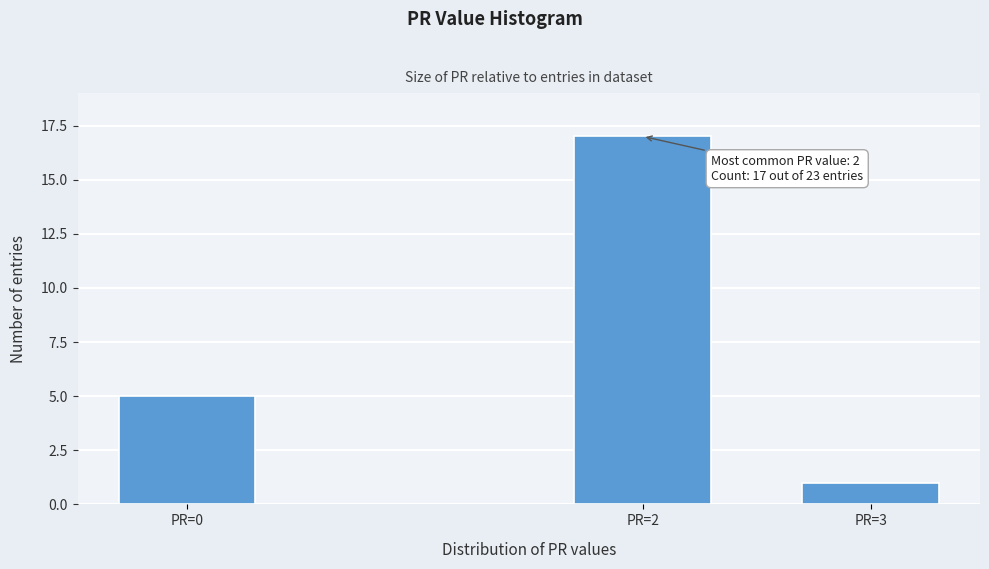

Reading left to right, list all the values displayed in this chart.

5	17	1